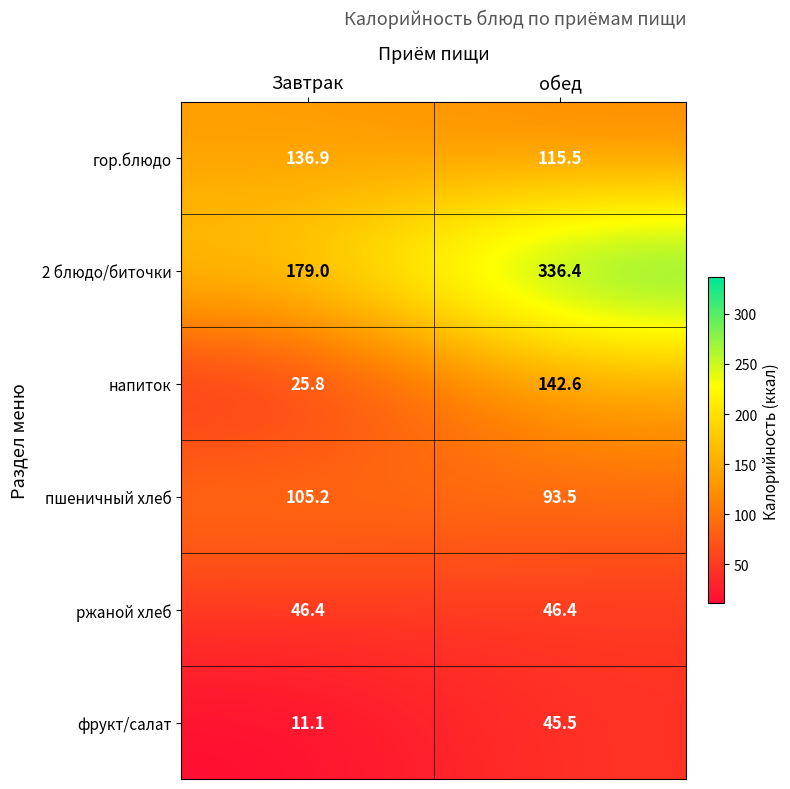

What is the smallest value displayed?

11.1